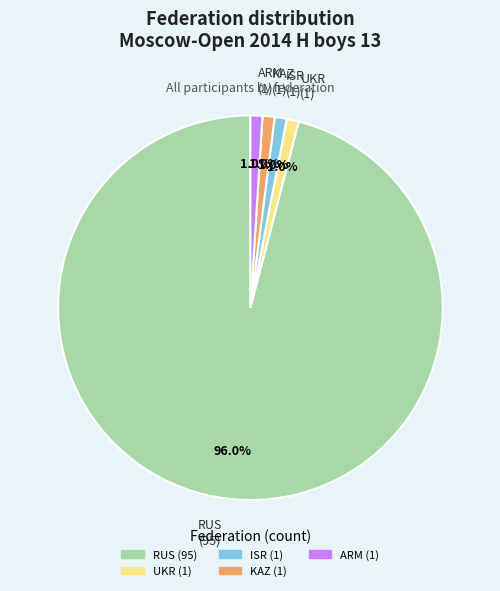

Which category has the biggest portion of the pie?

RUS